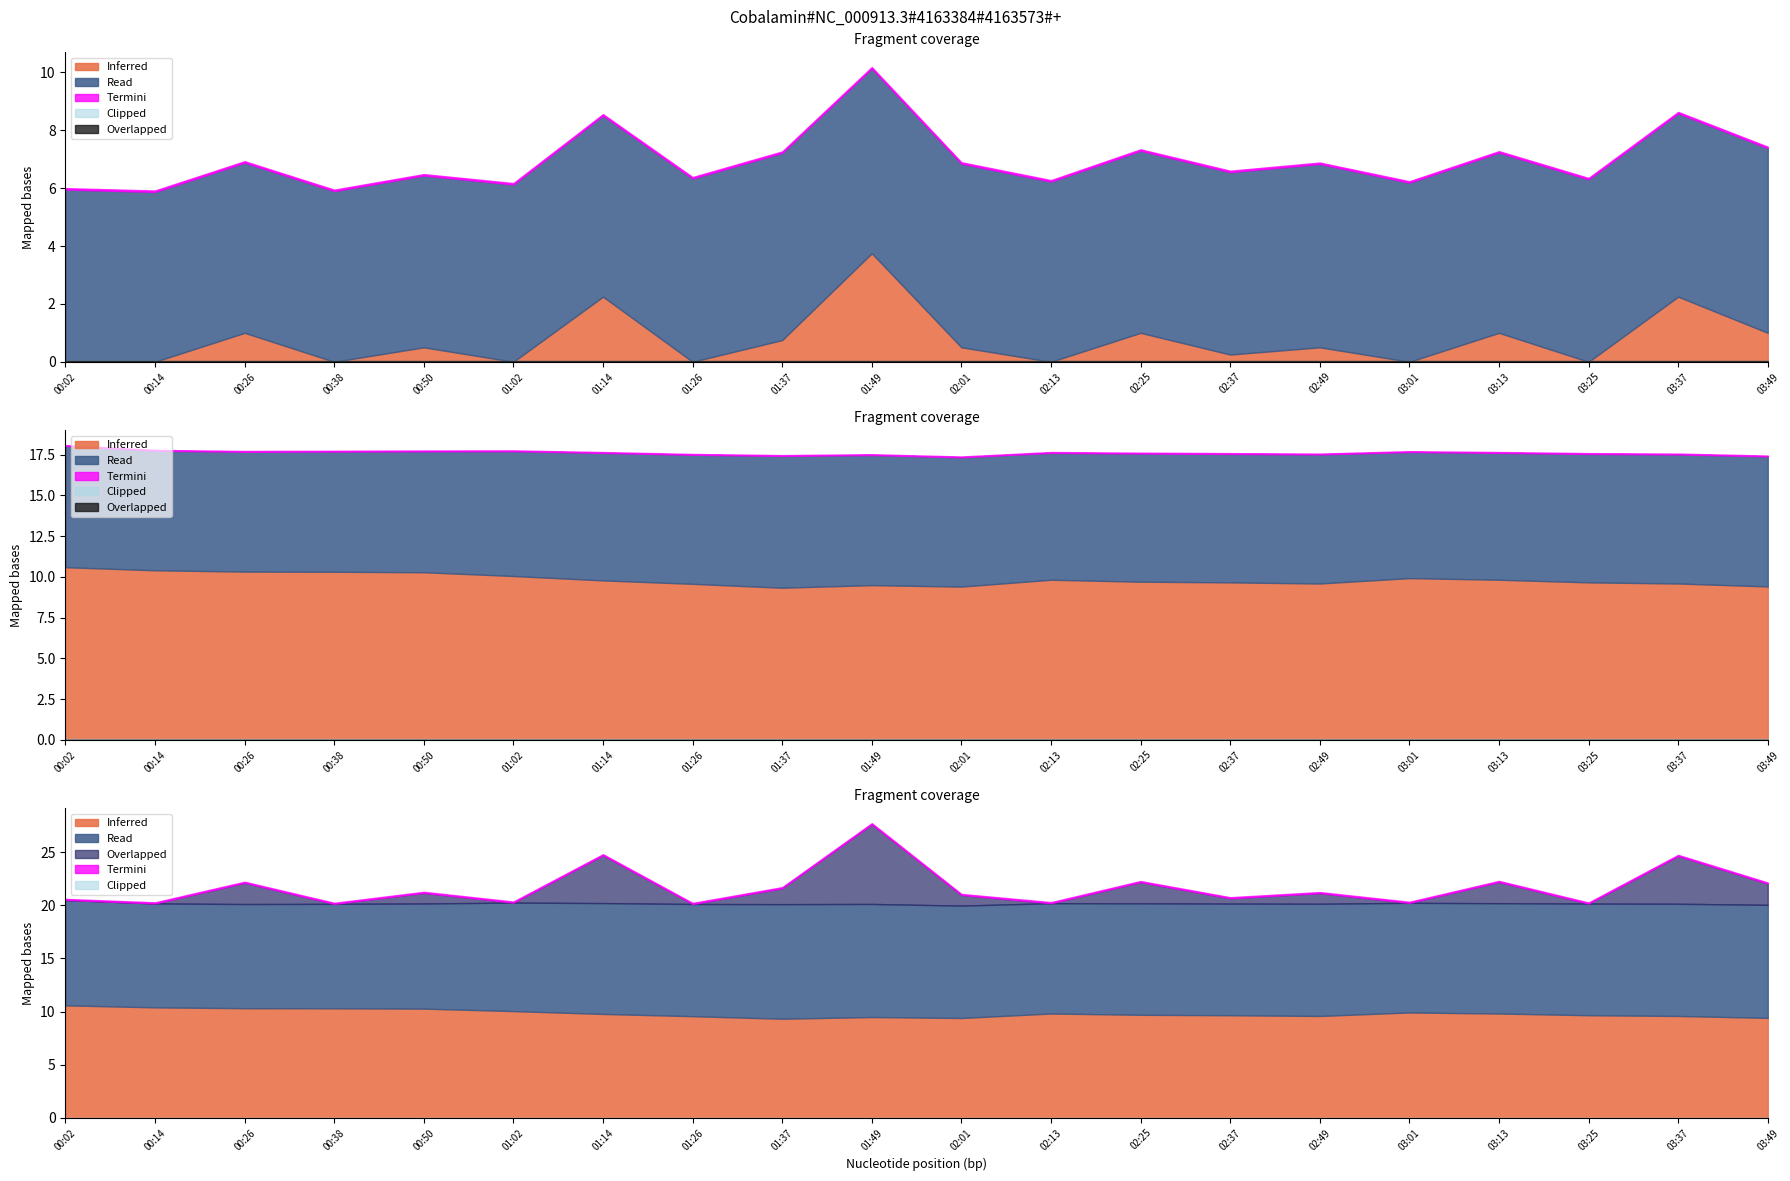

The value of BME280_humidity at 02:13 is 23.6. True or false?

False